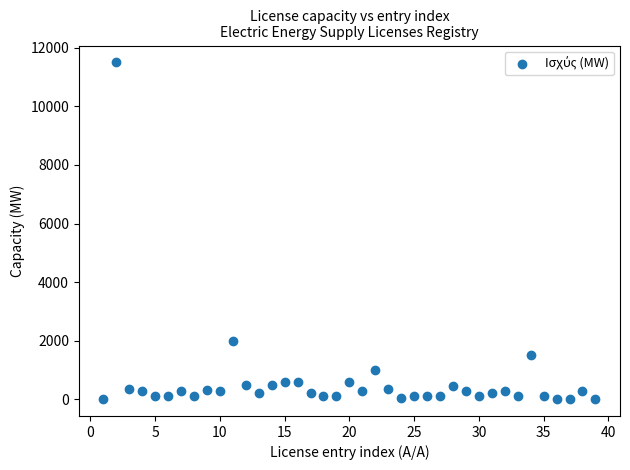

What is the range of Y values (max minus min)?

11494.0